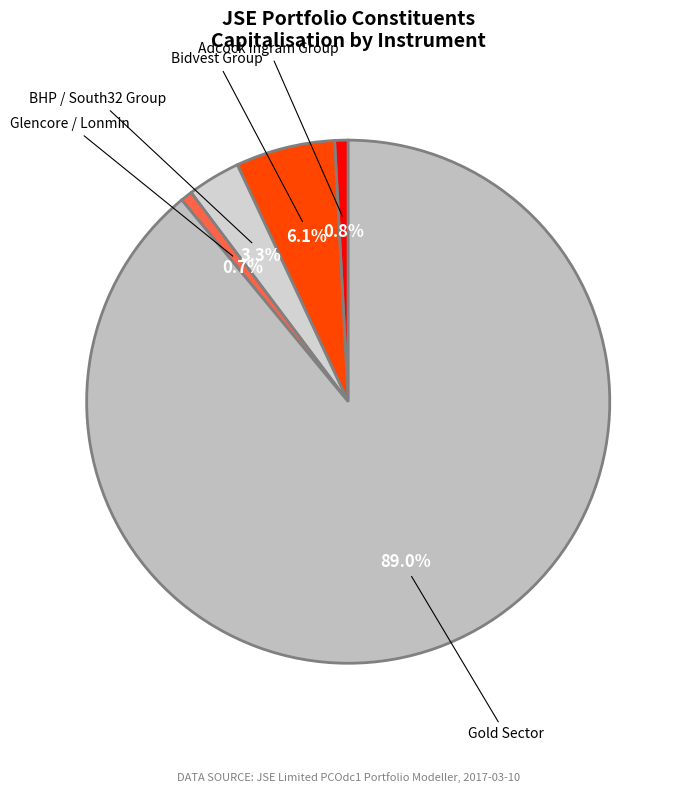

Which has a higher value, Bidvest Group or Adcock Ingram Group?

Bidvest Group